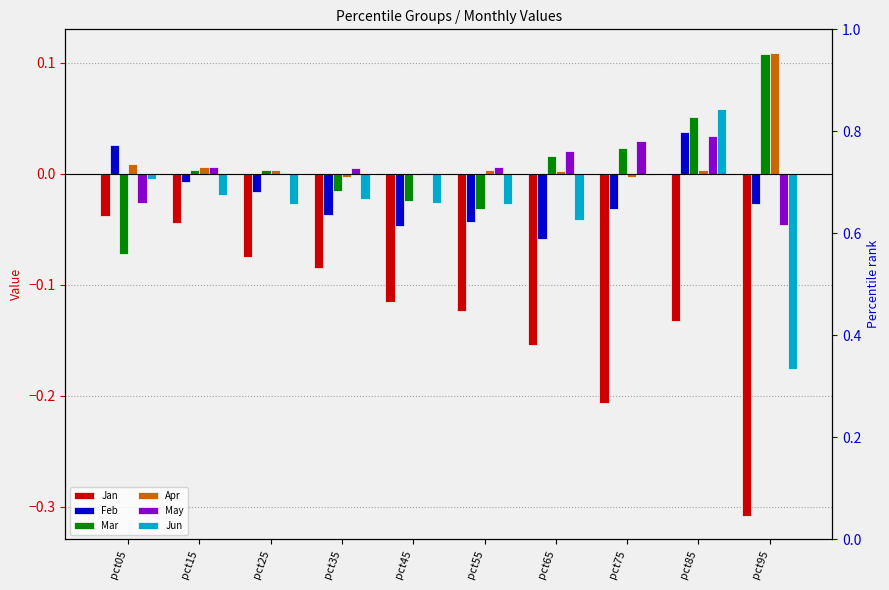

What is the difference between the maximum and second lowest values in the May series?

0.1